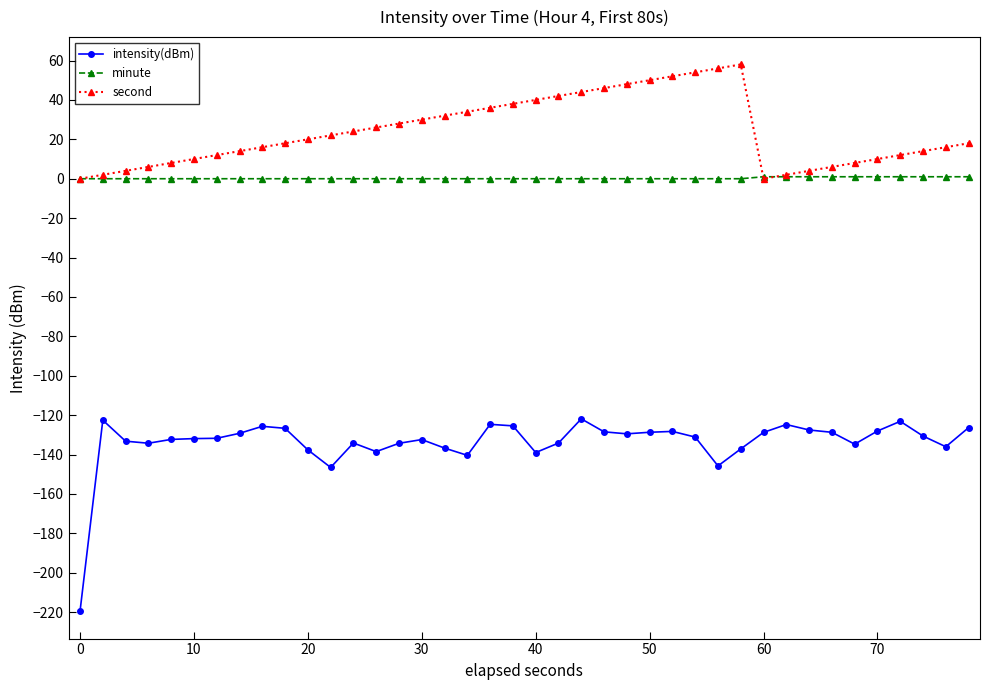

Which series has the largest total across all categories?

second